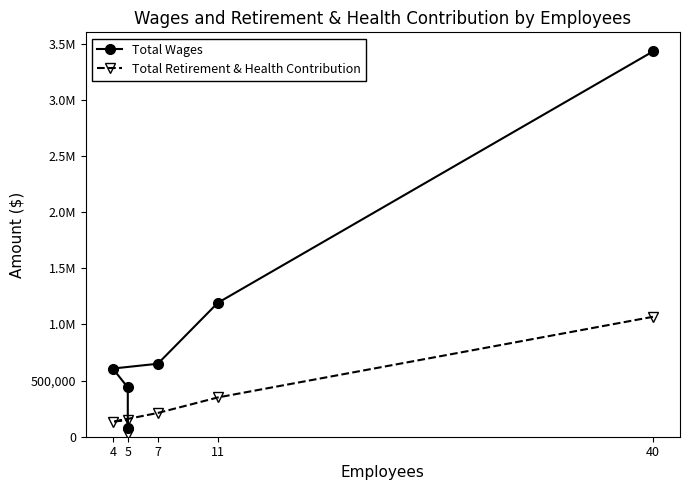

True or false: Total Retirement & Health Contribution and Total Wages intersect in this chart.

False